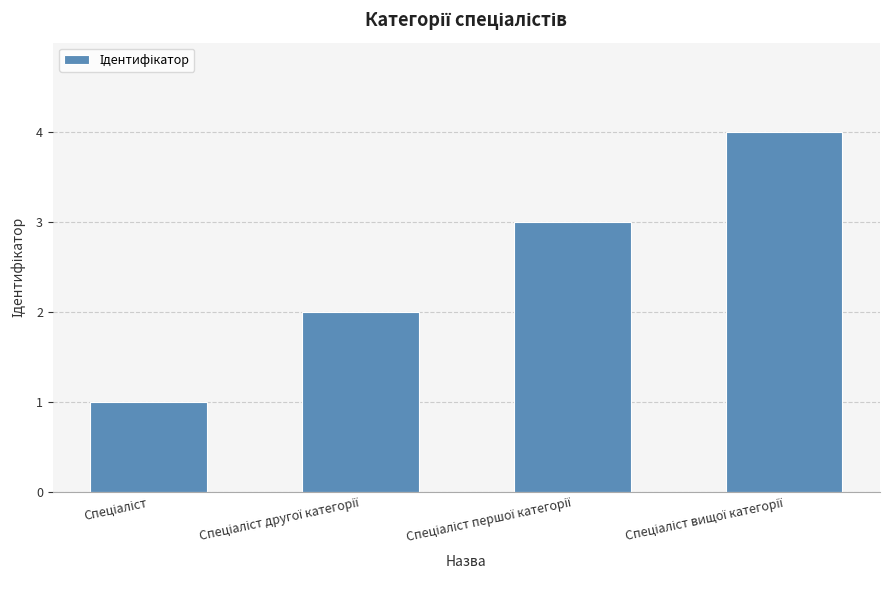

What is the greatest value displayed?

4